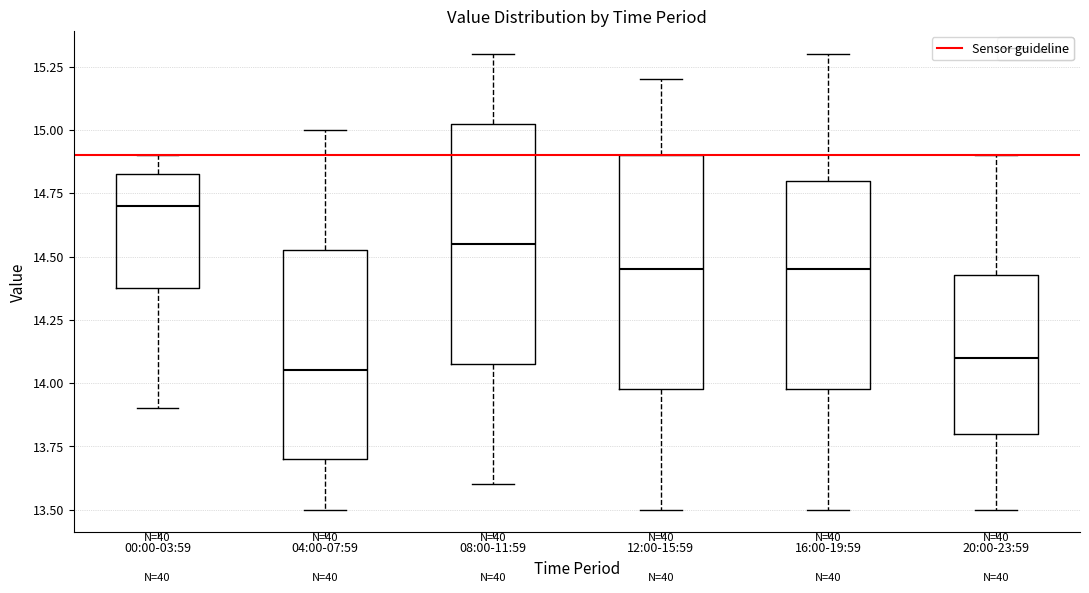

Where does the lower whisker of the box for 00:00-03:59 end on the y-axis? The values are not printed on the chart, so give them approximately, as read against the axis.

13.90